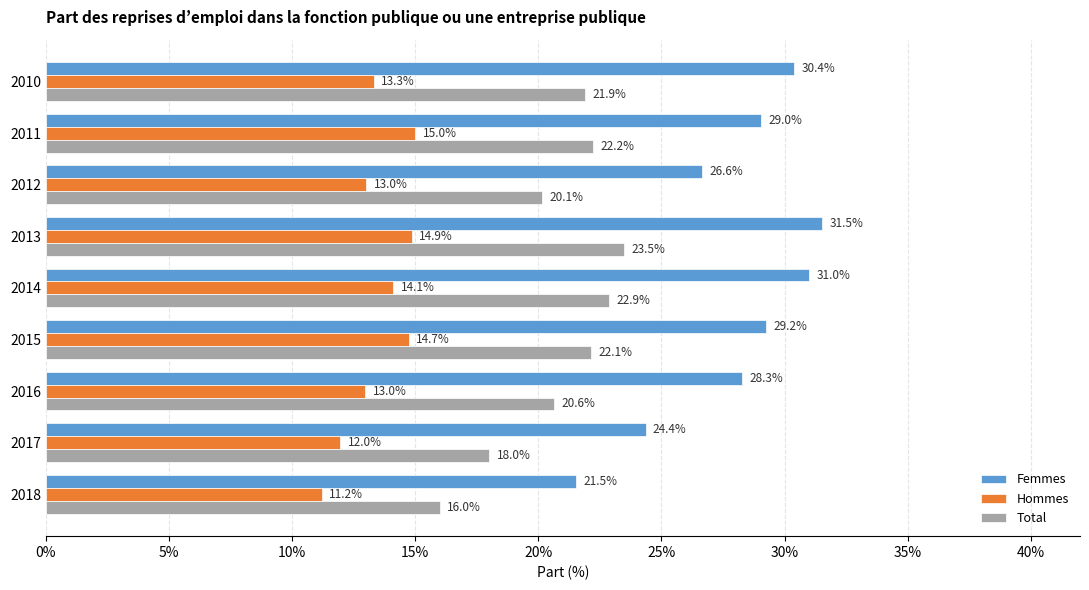

What are all the series names shown in the legend?

Femmes, Hommes, Total